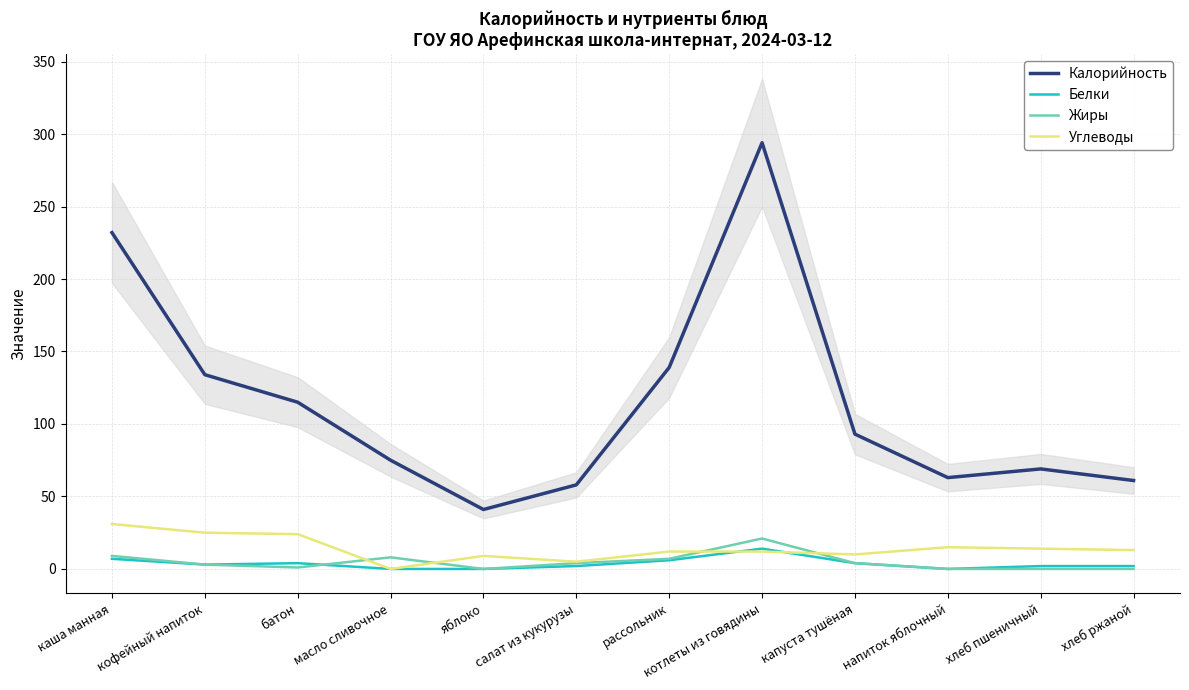

Count the number of categories in the chart.

12